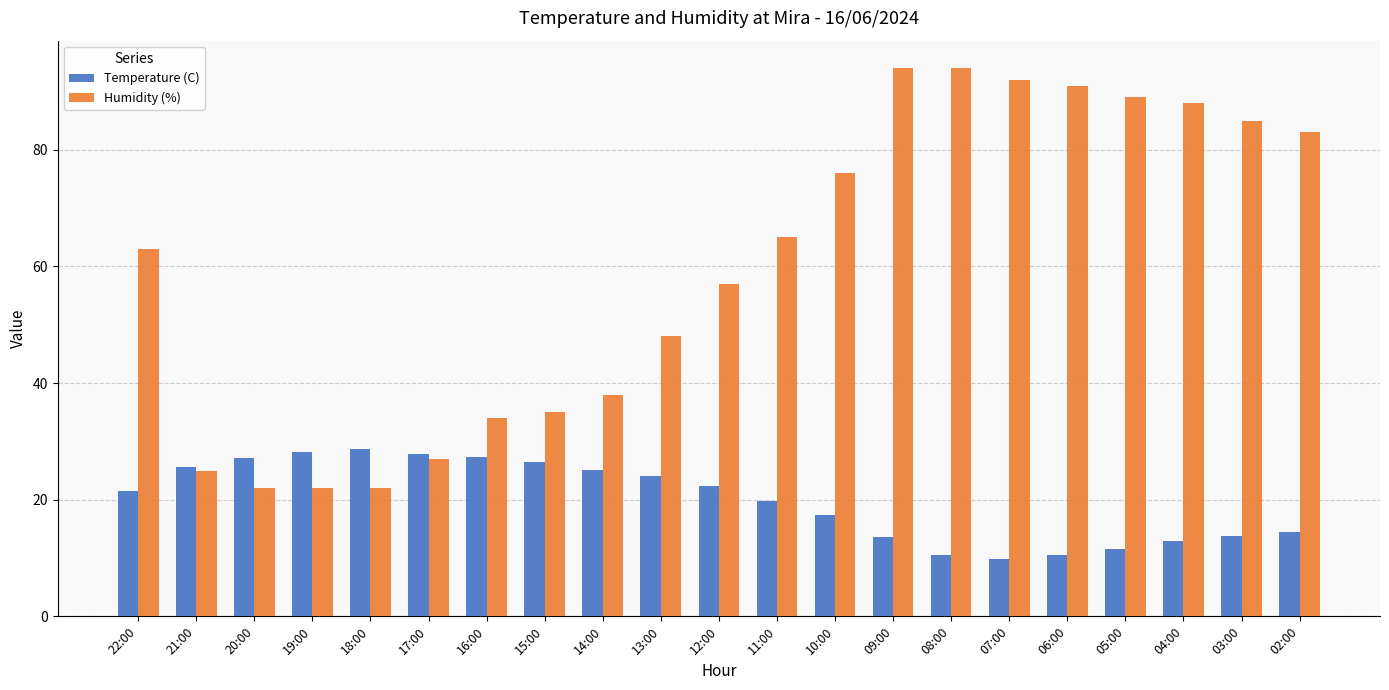

What is the greatest value displayed?

94.0